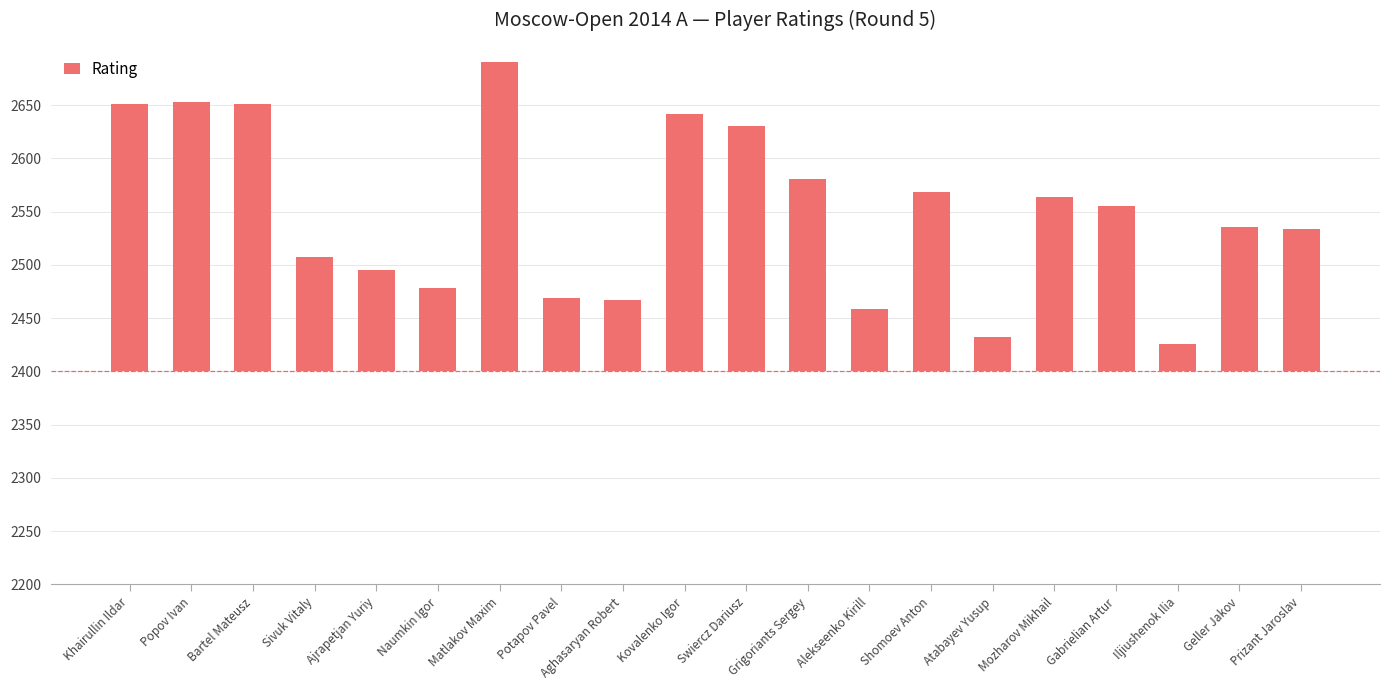

Read the value at Sivuk Vitaly.

107